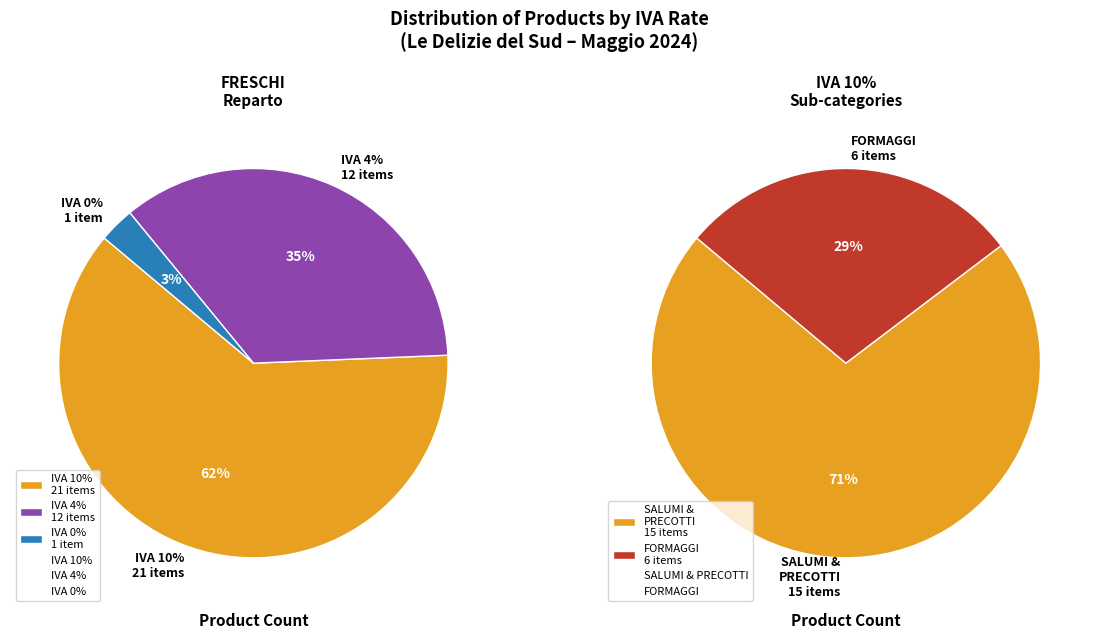

The 0 slice represents 13% of the pie. True or false?

False